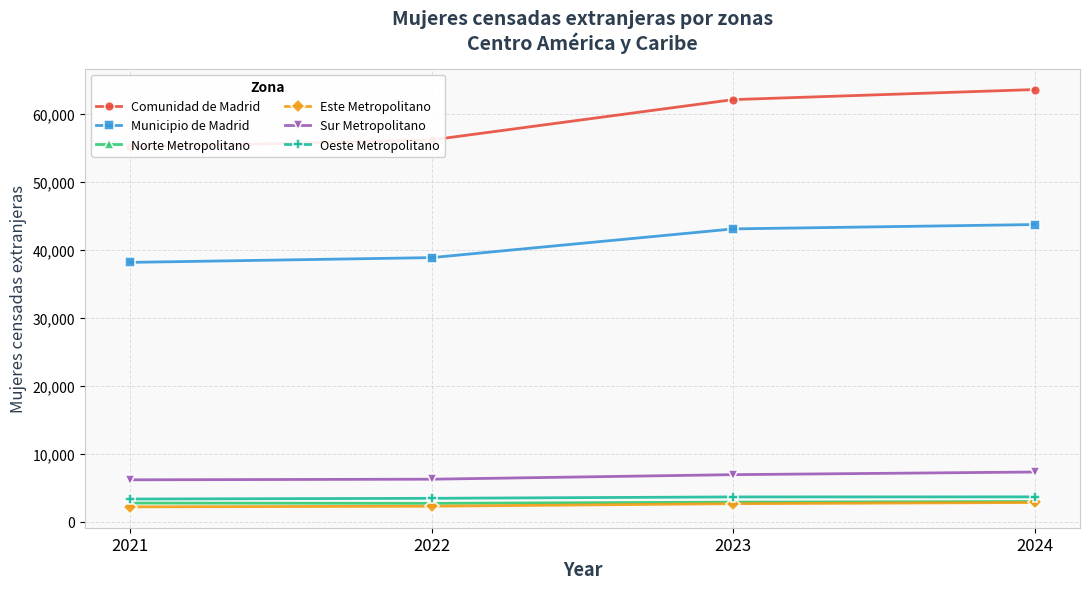

Which series has the largest total across all categories?

Comunidad de Madrid